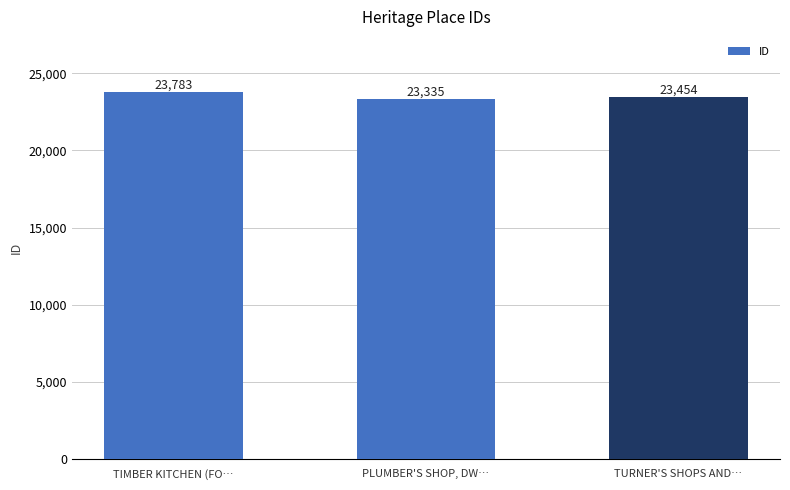

List the labels in order of value, largest first.

TIMBER KITCHEN (FO…, TURNER'S SHOPS AND…, PLUMBER'S SHOP, DW…